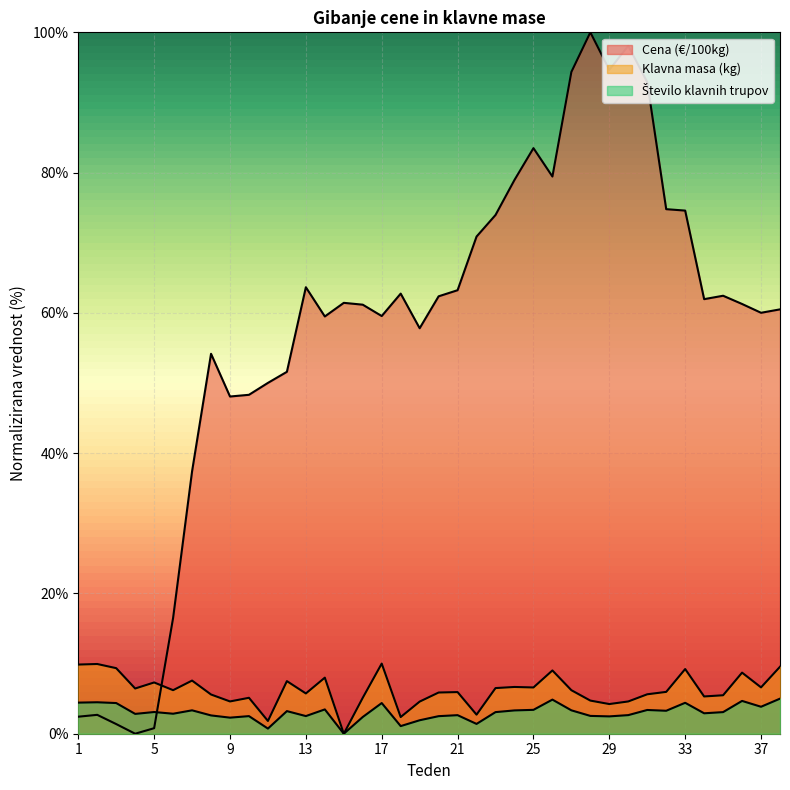

How many values in the Število klavnih trupov series are below 3?

18